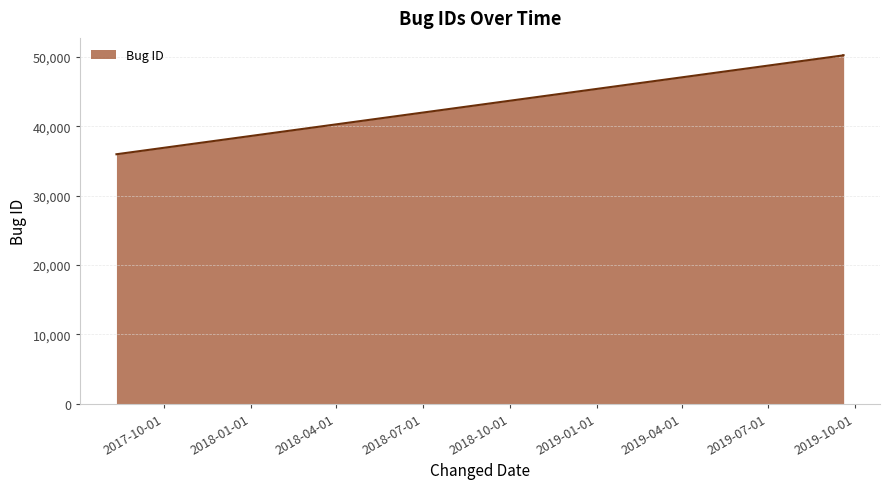

What is the greatest value displayed?

50225